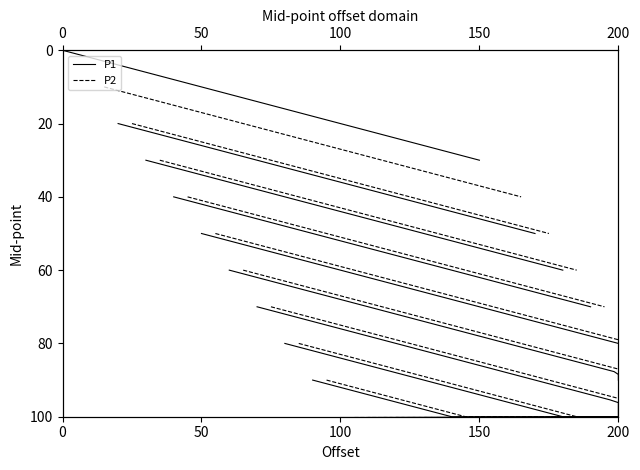

True or false: P1 and P2 cross at least once.

False